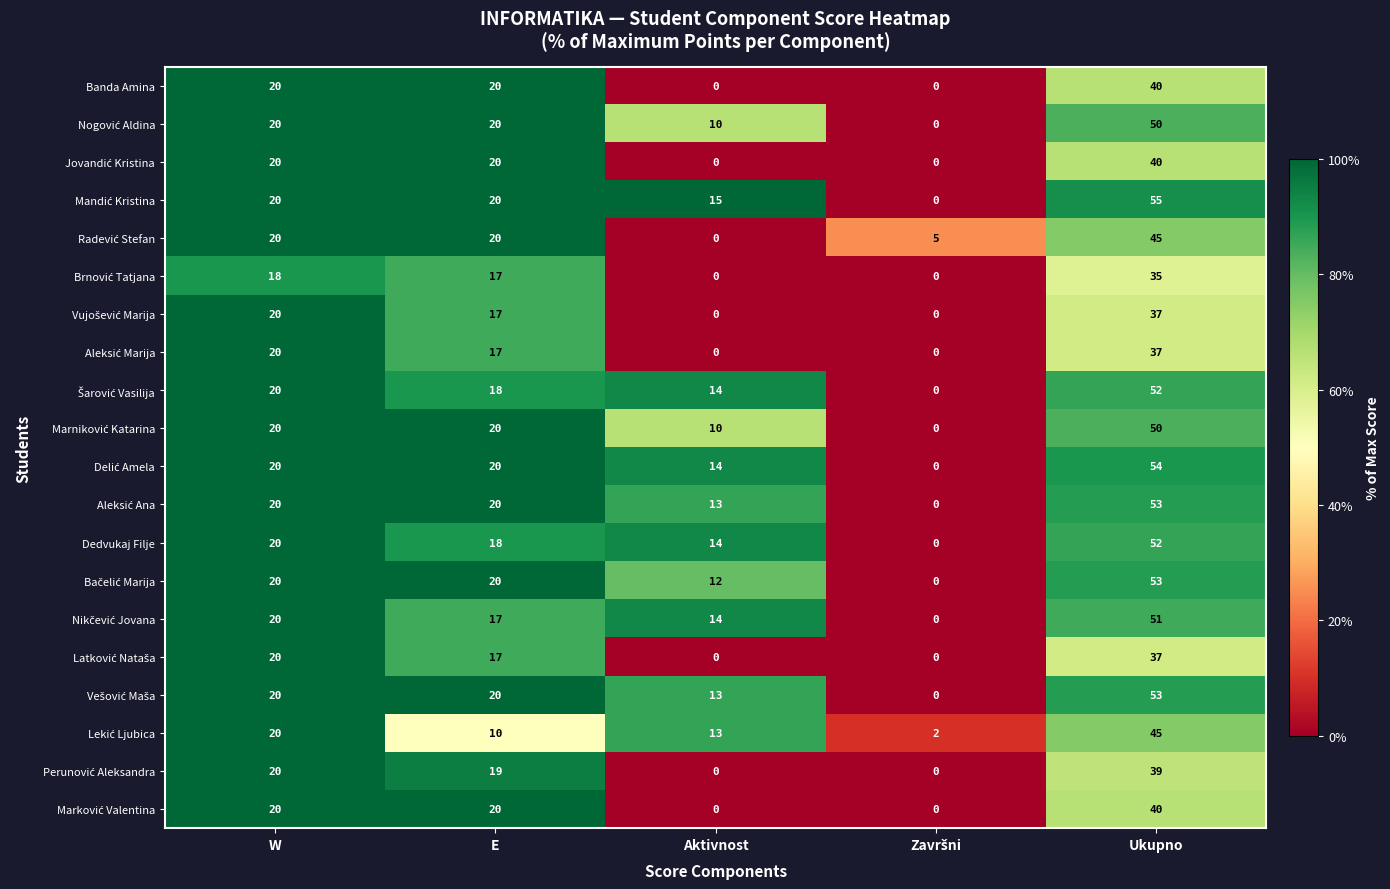

How many categories are shown in the chart?

5